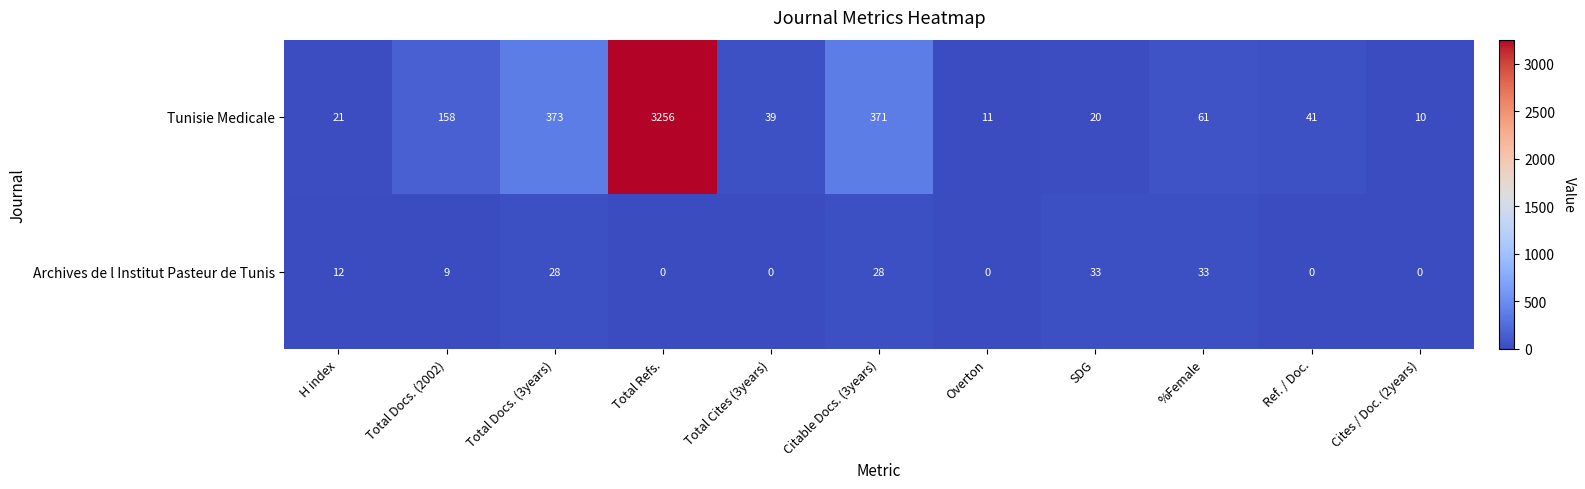

Which label corresponds to the largest value in the chart?

Total Refs.